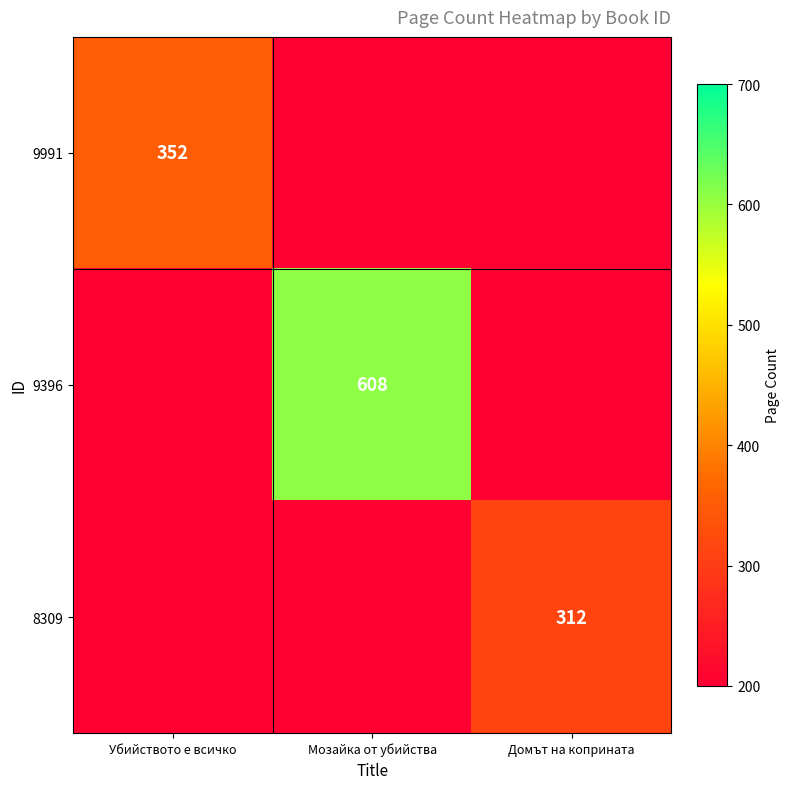

Is the value of 8309 at Домът на коприната greater than the value of 9396 at Мозайка от убийства?

No